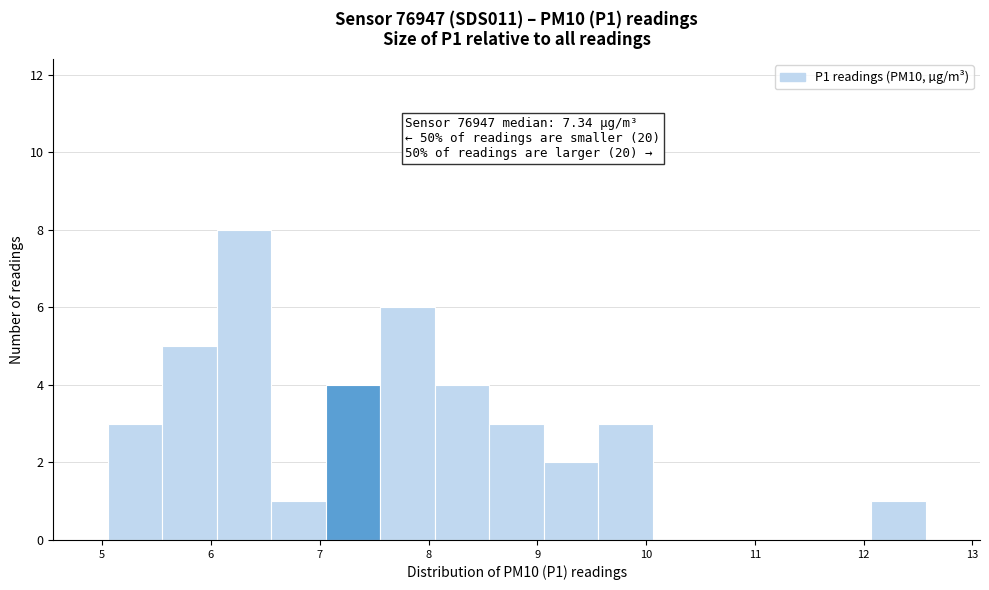

Which range on the x-axis has the tallest bar?

6.1 to 6.6